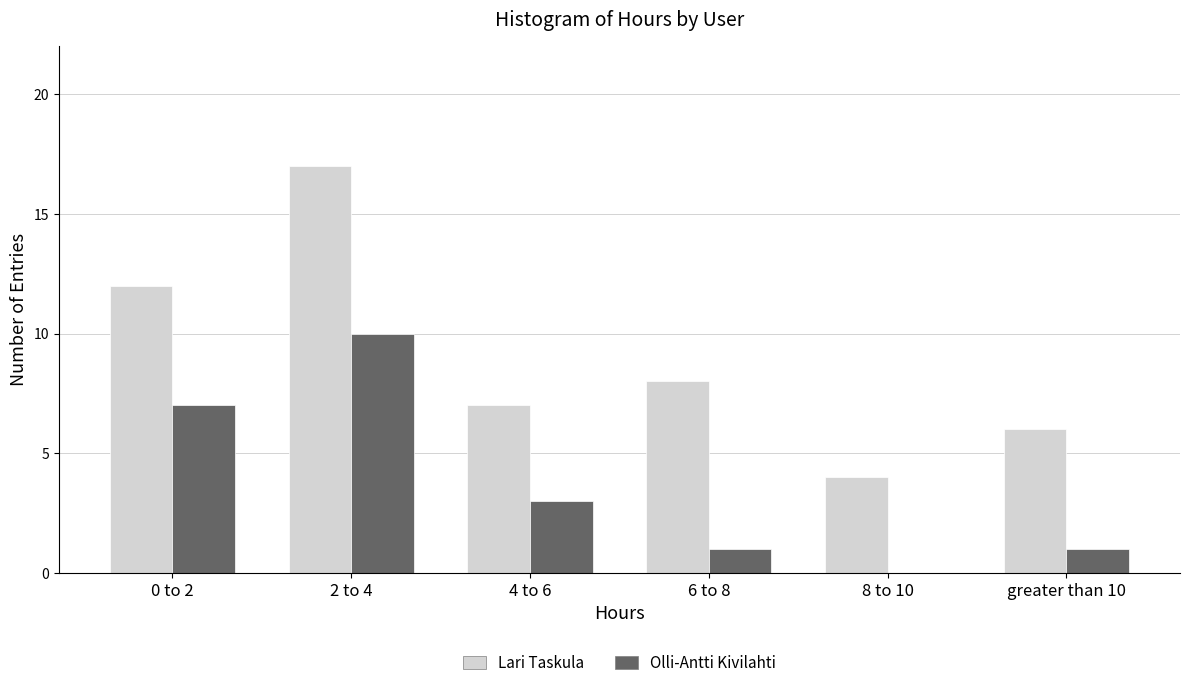

Reading right to left, extract all data points from this chart.

Lari Taskula: greater than 10=6	8 to 10=4	6 to 8=8	4 to 6=7	2 to 4=17	0 to 2=12
Olli-Antti Kivilahti: greater than 10=1	8 to 10=0	6 to 8=1	4 to 6=3	2 to 4=10	0 to 2=7